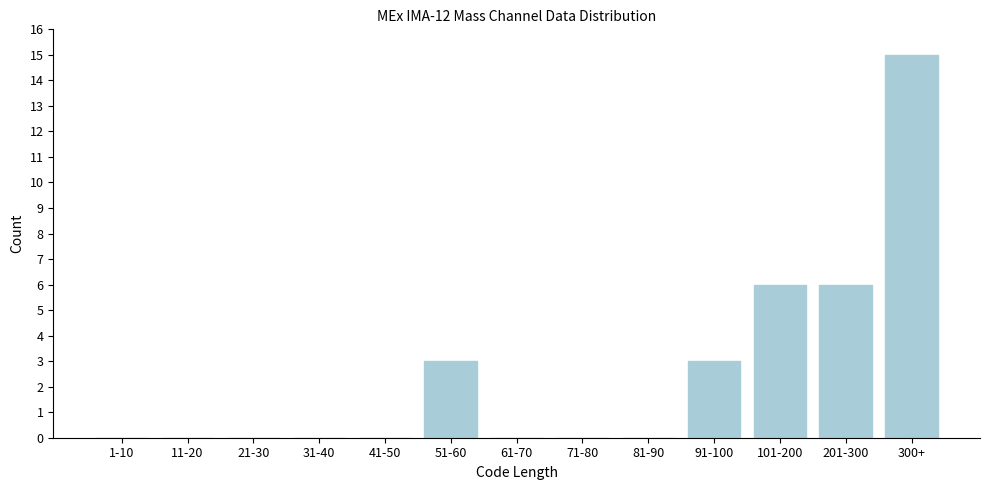

Reading left to right, list all the values displayed in this chart.

1-10=0	11-20=0	21-30=0	31-40=0	41-50=0	51-60=3	61-70=0	71-80=0	81-90=0	91-100=3	101-200=6	201-300=6	300+=15